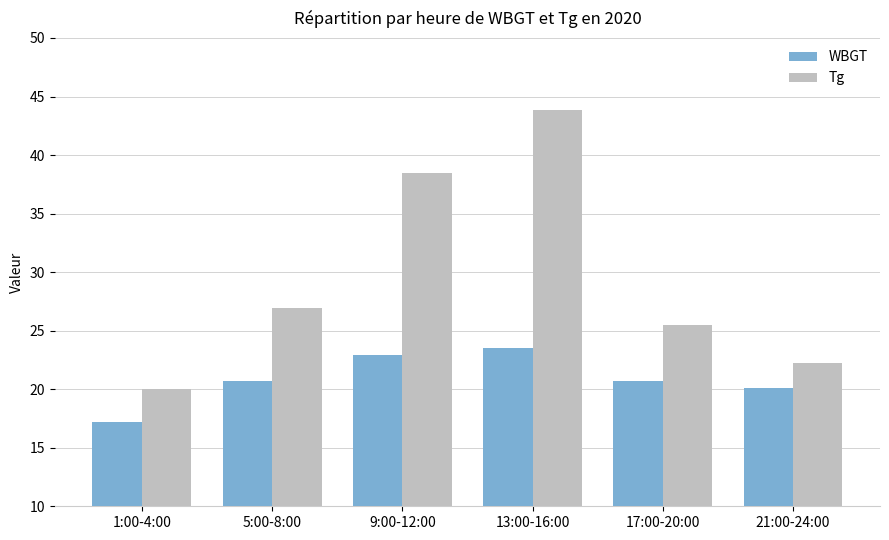

How many distinct data groups are displayed?

2